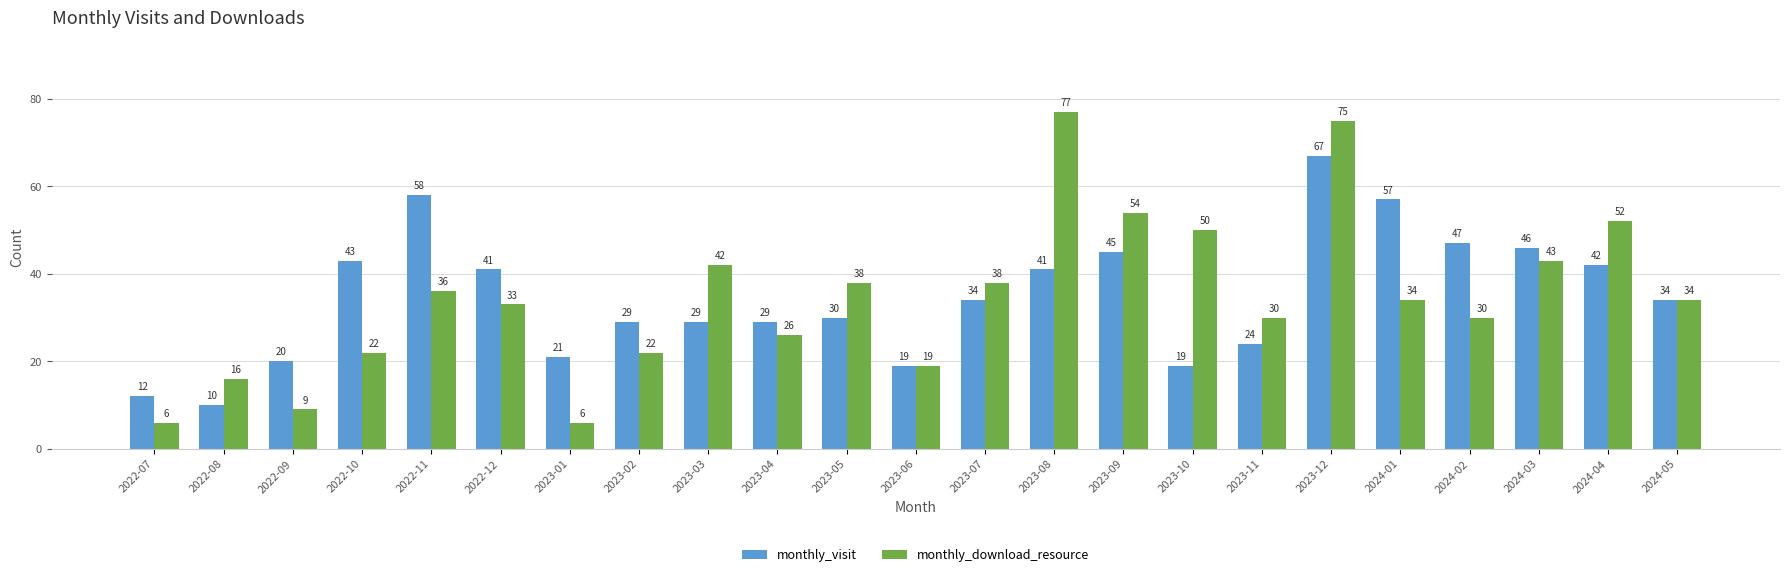

What is the sum of the monthly_download_resource values at 2023-04 and 2023-05?

64